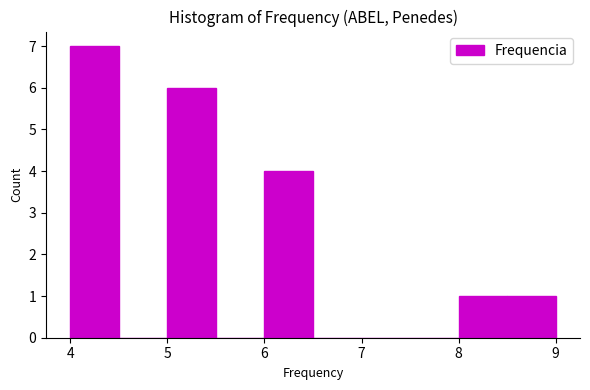

Reading left to right, transcribe this chart: for each bar, give the range it covers on the x-axis and its height. The values are not printed on the chart, so give them approximately, as read against the axis.

4.0 to 4.5: 7
4.5 to 5.0: 0
5.0 to 5.5: 6
5.5 to 6.0: 0
6.0 to 6.5: 4
6.5 to 7.0: 0
7.0 to 7.5: 0
7.5 to 8.0: 0
8.0 to 8.5: 1
8.5 to 9.0: 1